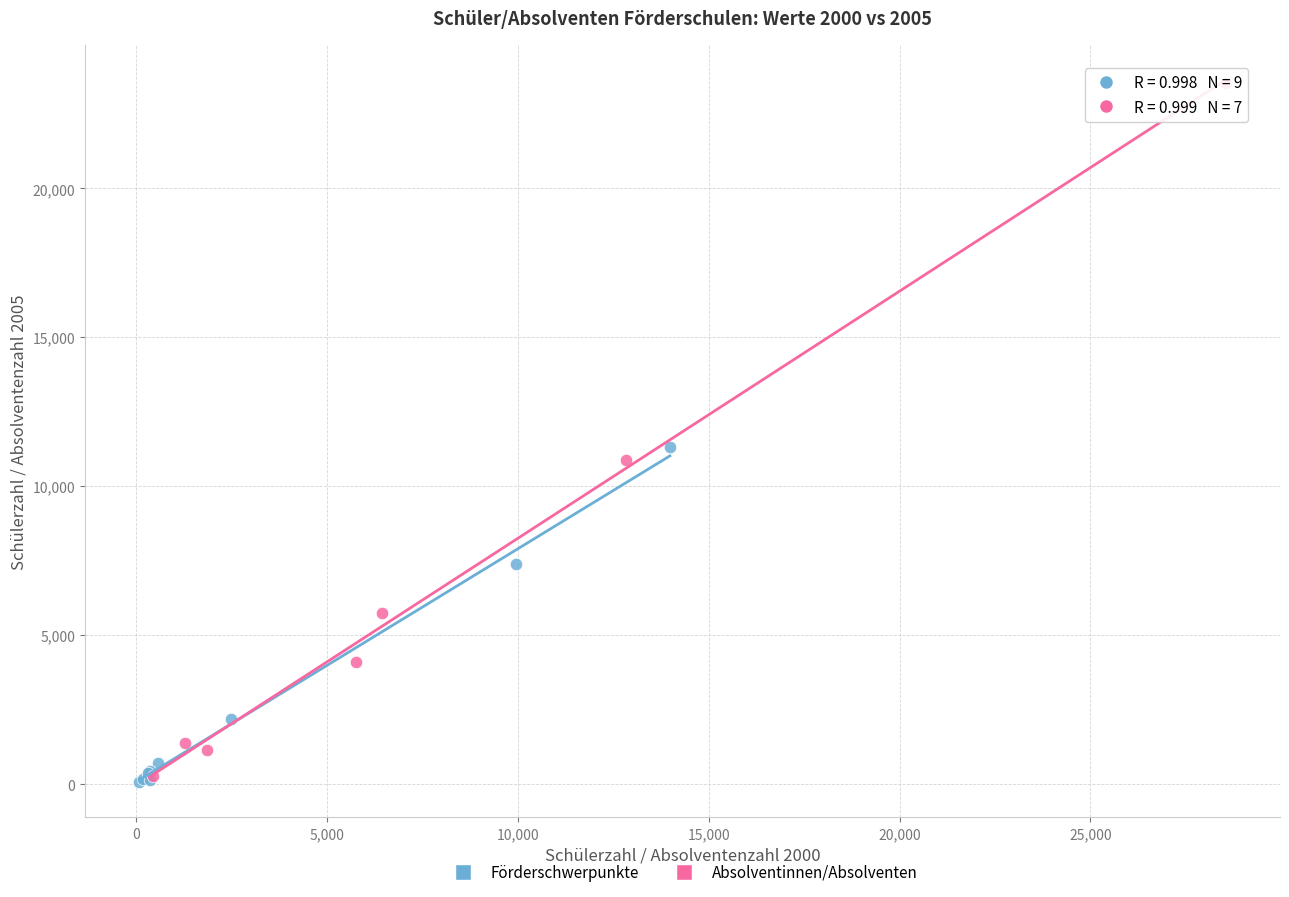

Which series has the widest spread of Y values?

Absolventinnen/Absolventen